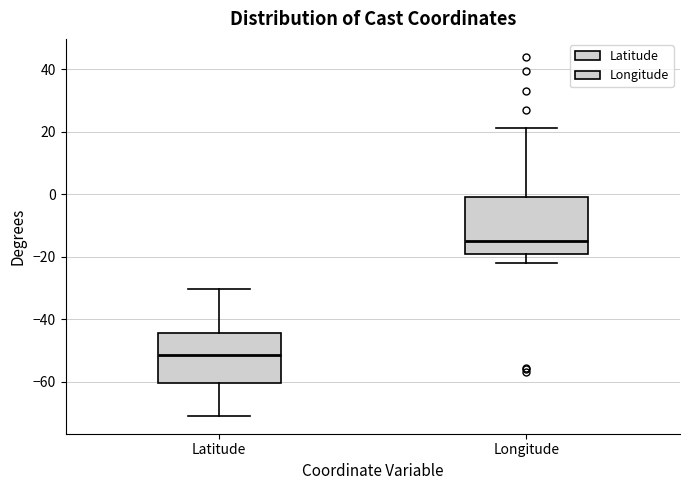

Comparing the boxes themselves (not the whiskers), which one is the tallest?

Longitude